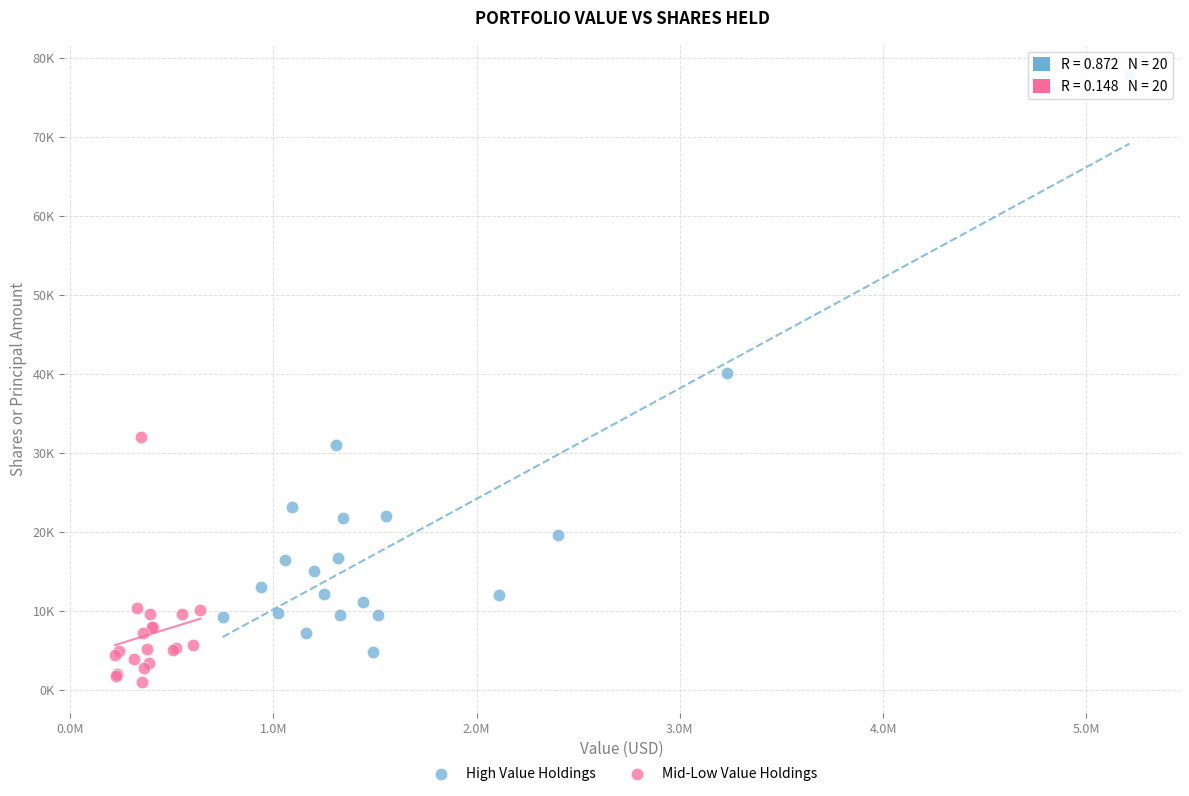

Which series reaches the maximum Y coordinate?

High Value Holdings